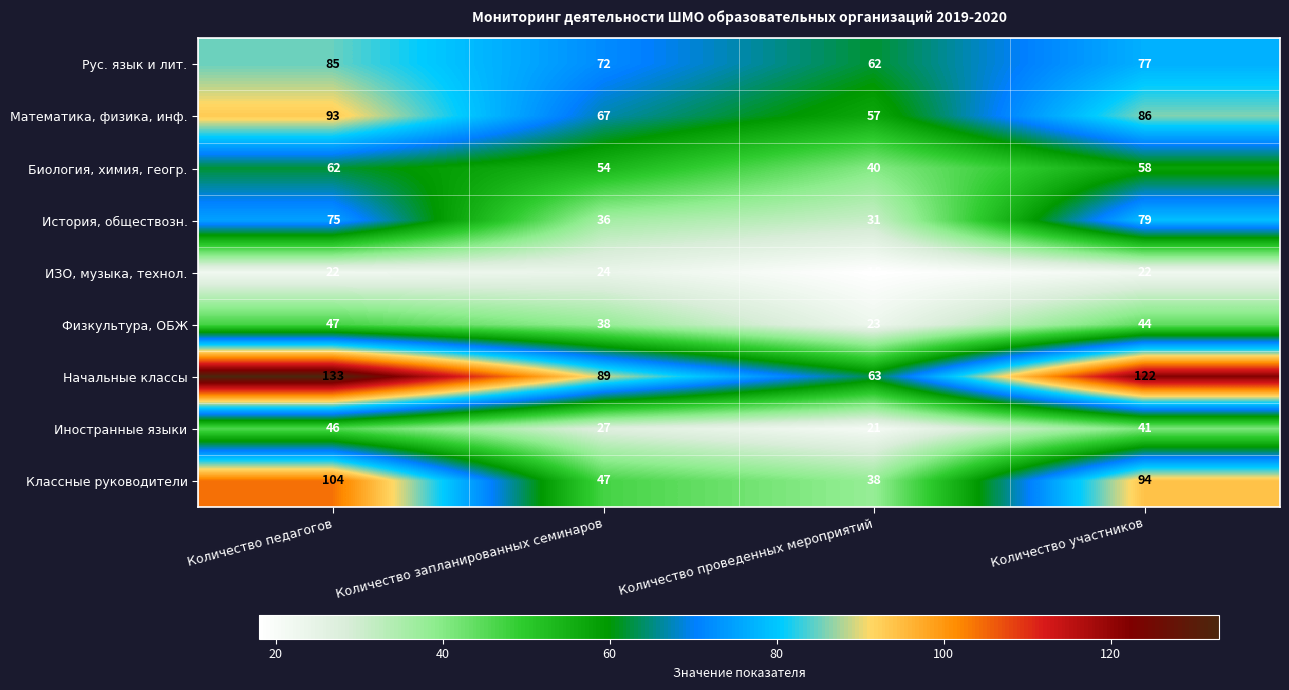

Between Количество запланированных семинаров and Количество участников, which series saw the biggest shift?

Классные руководители